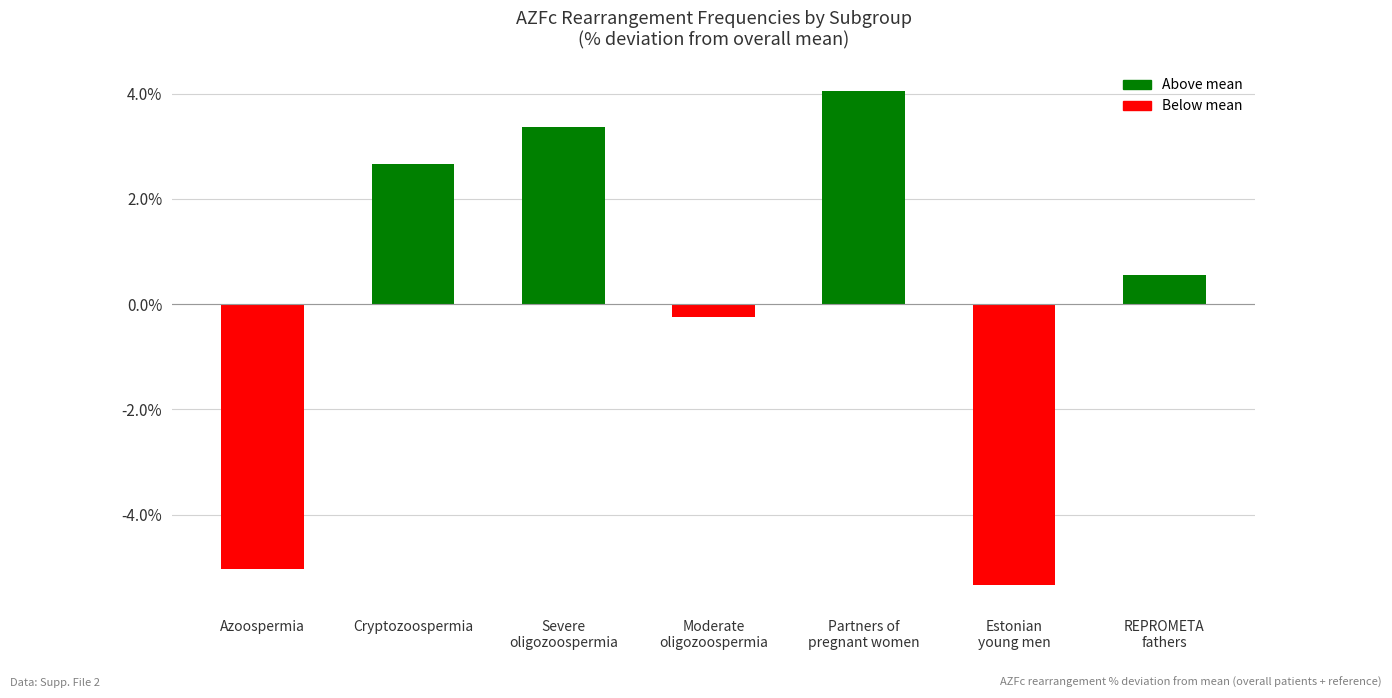

What is the label of the 4th bar from the left?

Moderate
oligozoospermia